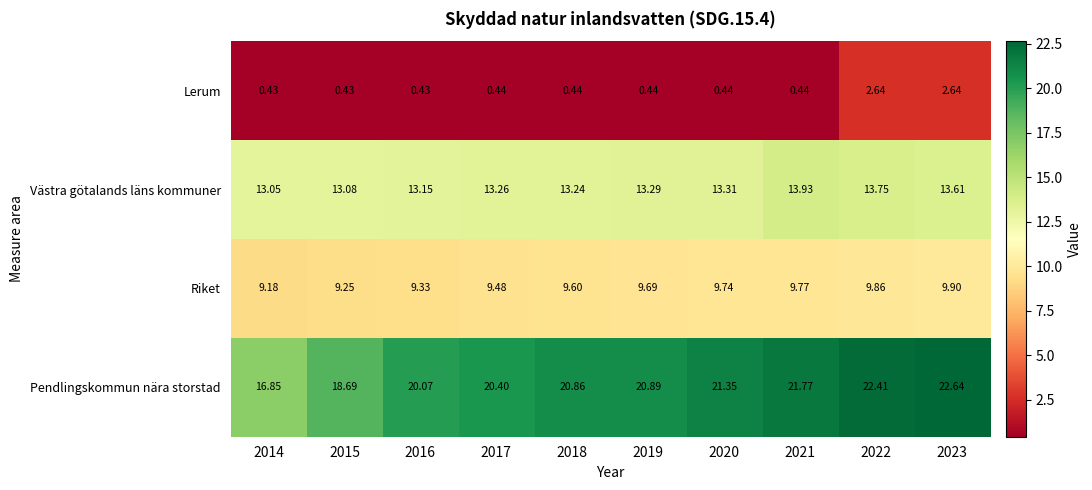

Which series has the largest total across all categories?

Pendlingskommun nära storstad